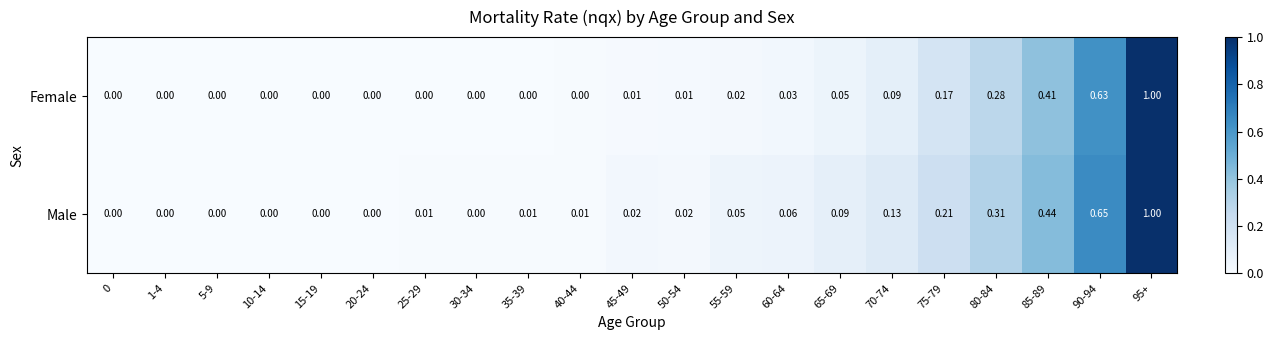

List the series in order of their overall mean, lowest first.

Female, Male